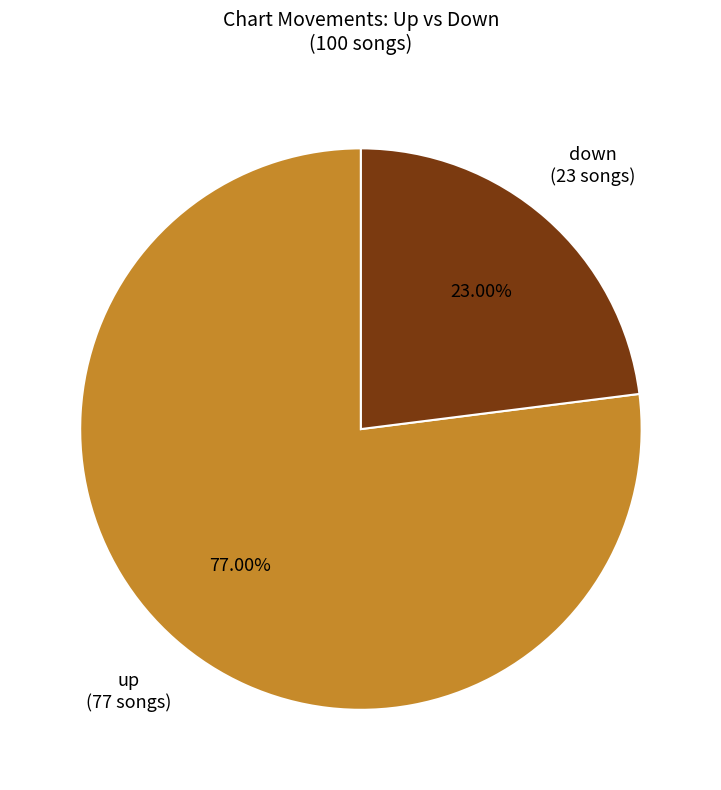

Is there a majority slice in this chart?

Yes